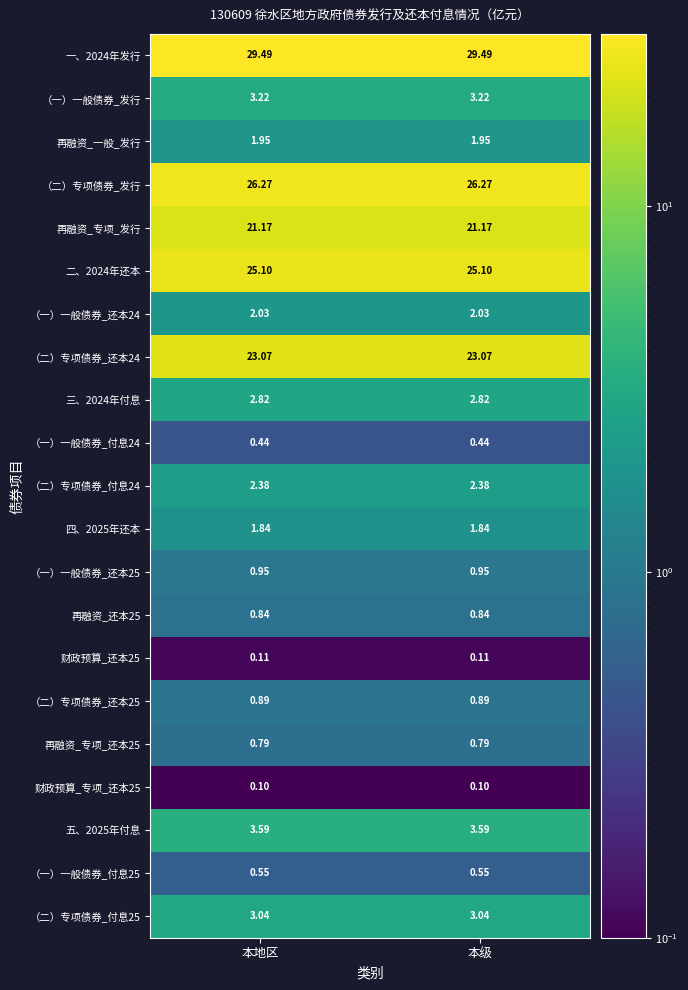

Is the value of 五、2025年付息 at 本级 greater than the value of 再融资_专项_还本25 at 本地区?

Yes